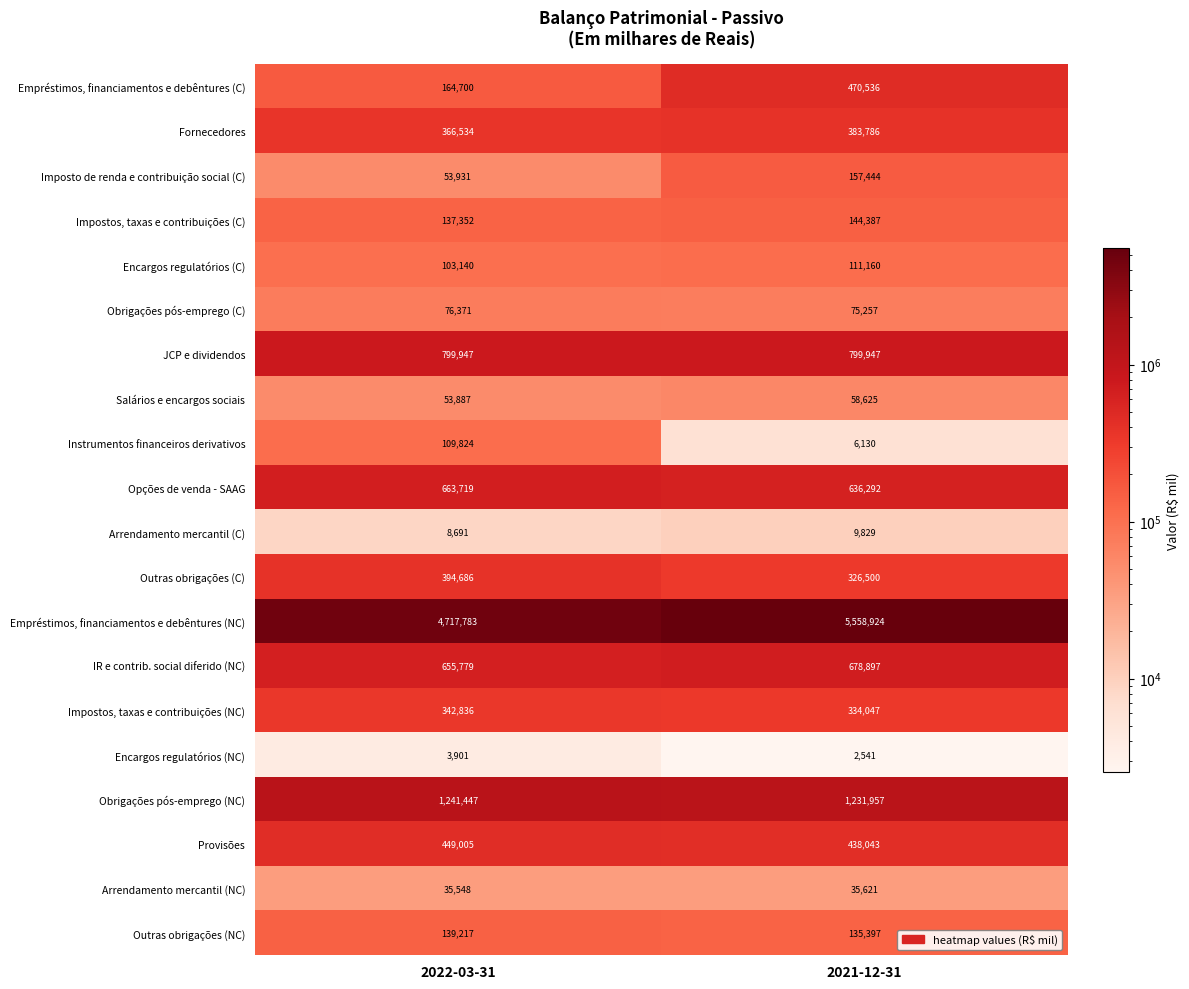

What is the average value of the Empréstimos, financiamentos e debêntures (NC) series?

5138354